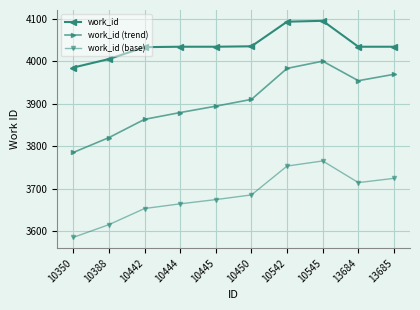

Does the chart have visible grid lines?

Yes